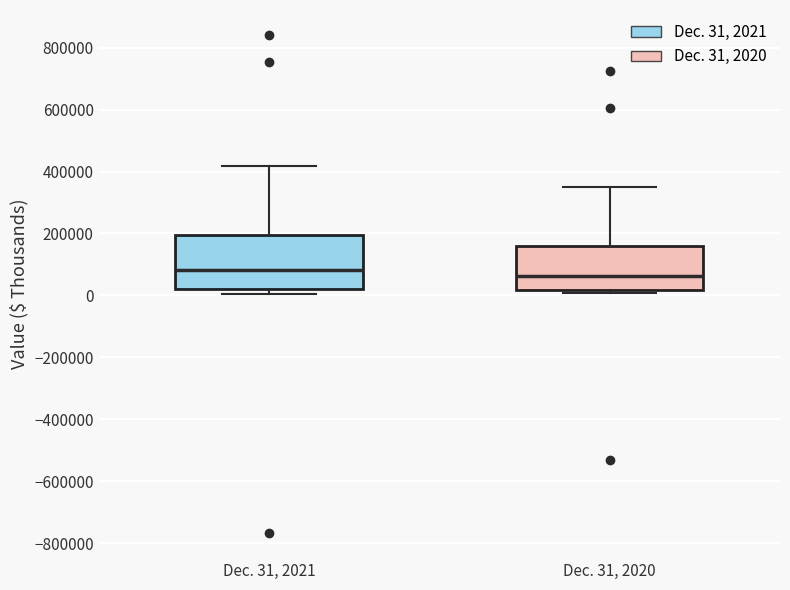

Where does the median line of the box for Dec. 31, 2020 sit on the y-axis? The values are not printed on the chart, so give them approximately, as read against the axis.

60000